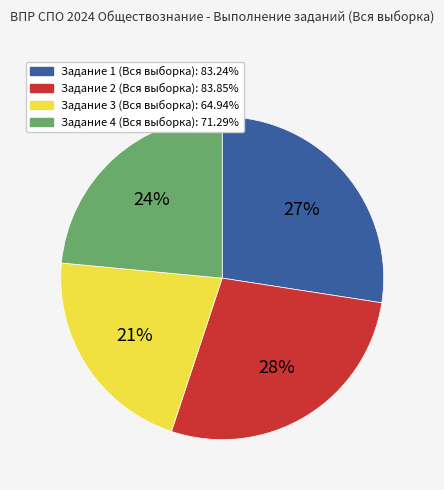

How many segments does this pie chart have?

4